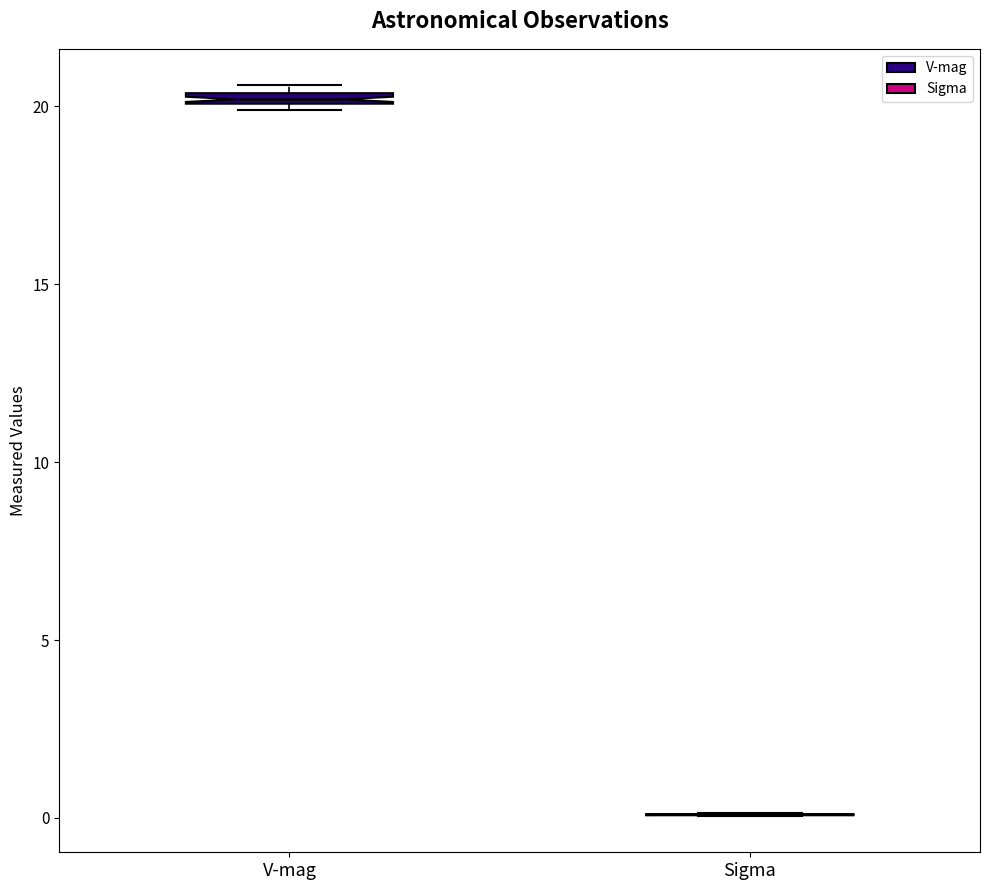

Where is the lower edge of the box for V-mag on the y-axis? The values are not printed on the chart, so give them approximately, as read against the axis.

20.0